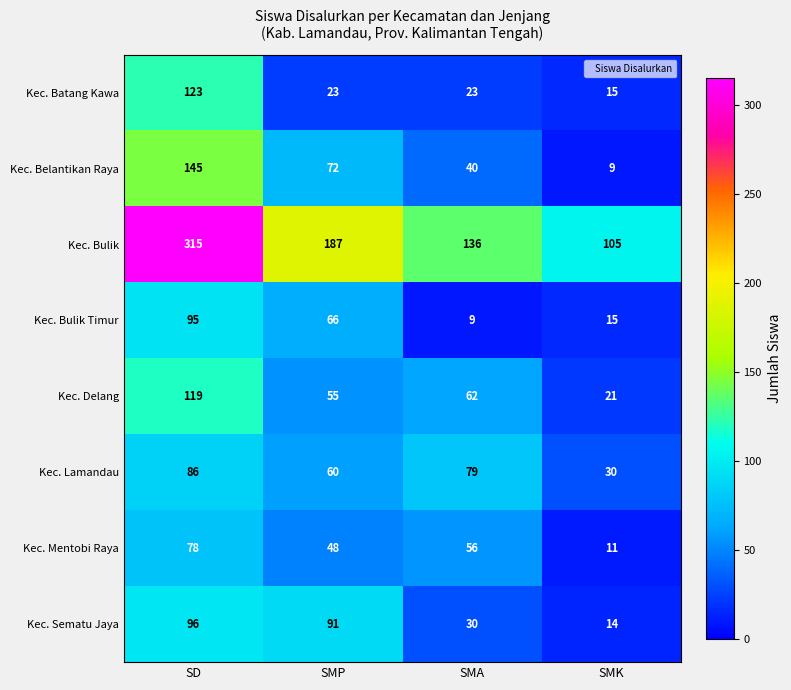

Is it true that Kec. Belantikan Raya equals 254 at SD?

False